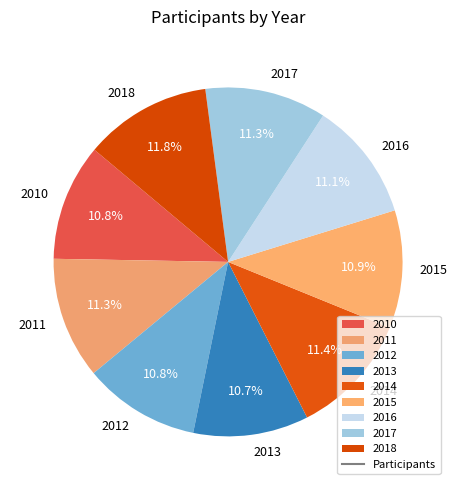

Does any single category account for the majority?

No